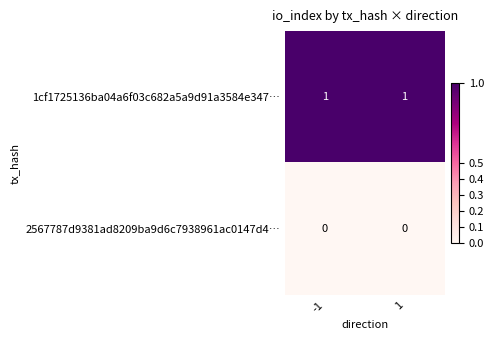

Rank the series by their maximum value, from lowest to highest.

2567787d9381ad8209ba9d6c7938961ac0147d4…, 1cf1725136ba04a6f03c682a5a9d91a3584e347…